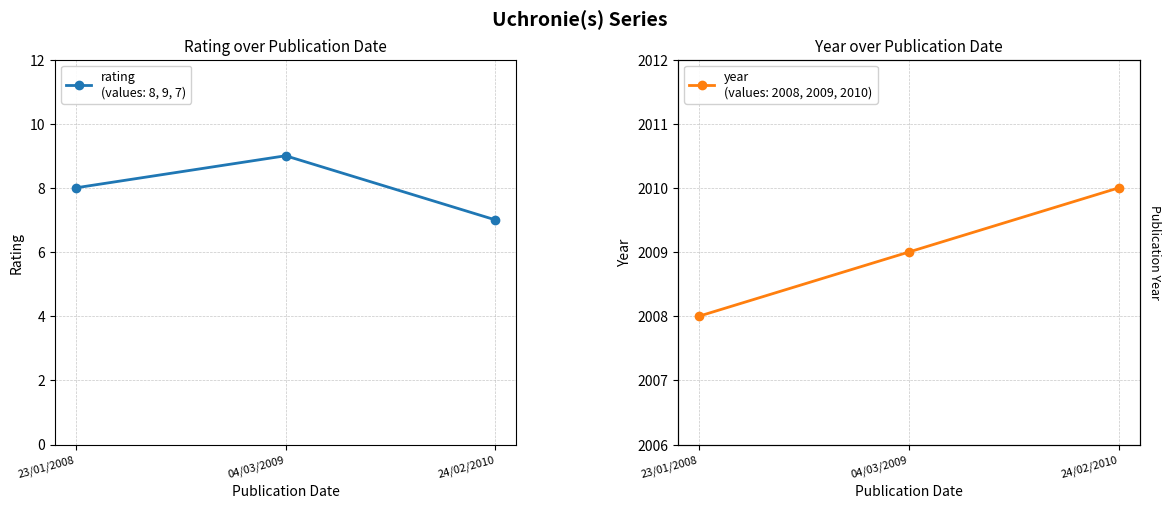

Which label corresponds to the largest value in the chart?

24/02/2010